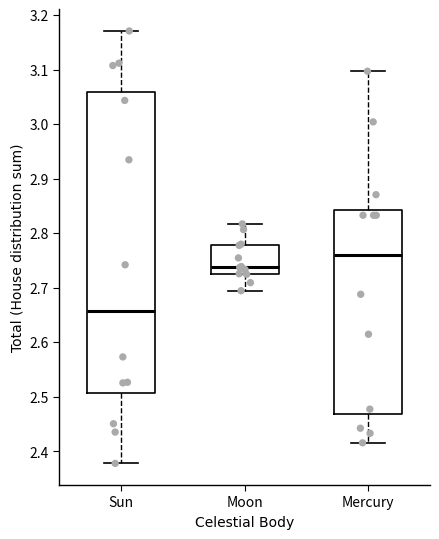

Where does the median line of the box for Sun sit on the y-axis? The values are not printed on the chart, so give them approximately, as read against the axis.

2.66